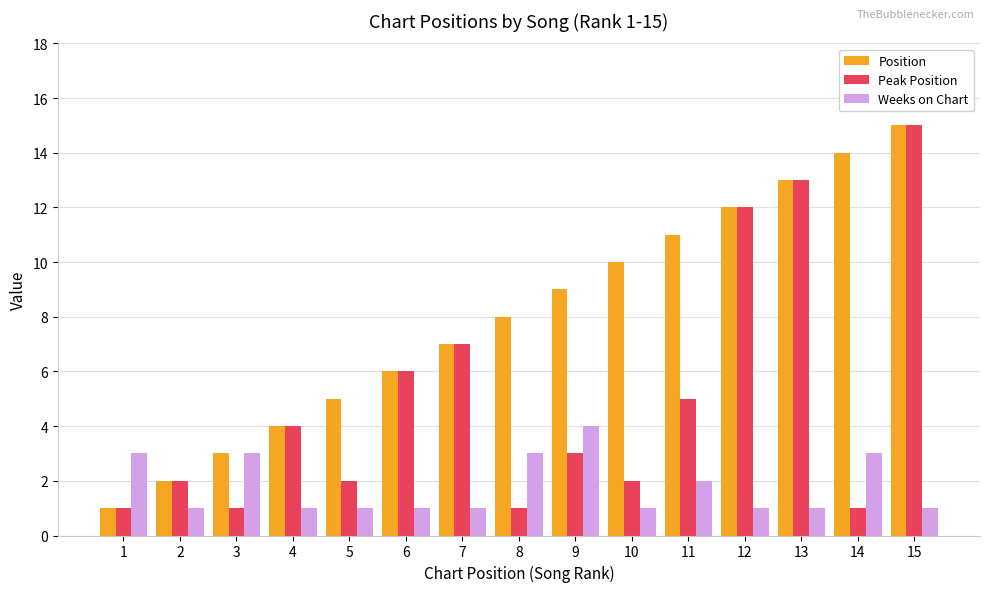

Where does the Peak Position series first go above 3?

4